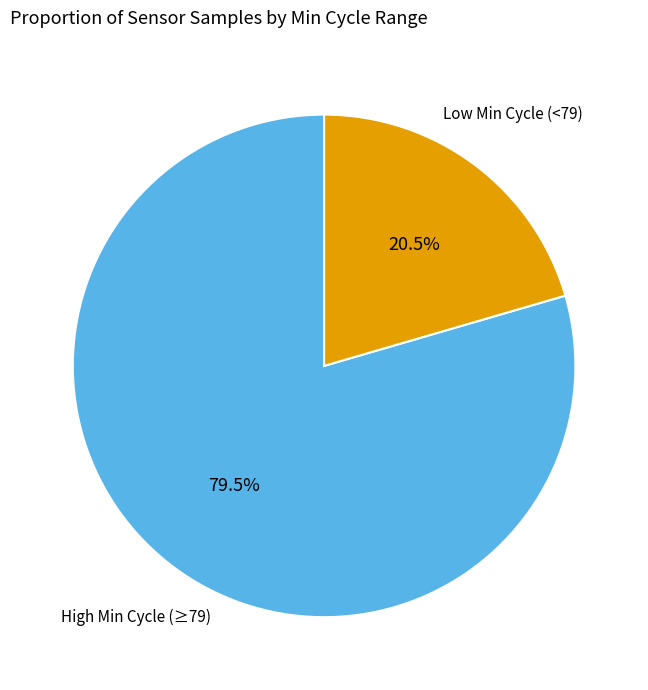

Does any single category account for the majority?

Yes